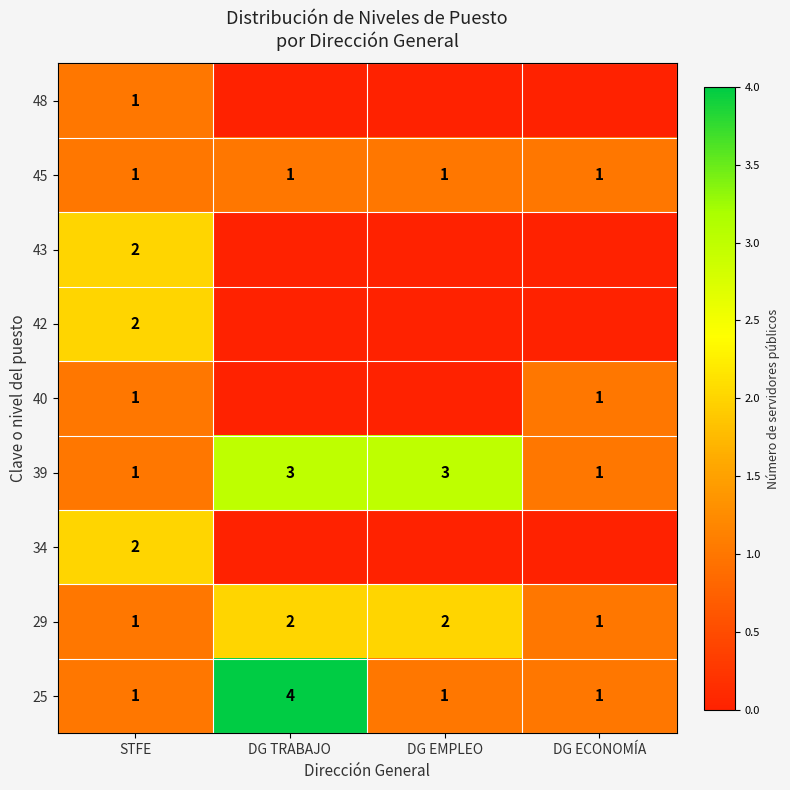

List the series in order of their peak value, highest first.

25, 39, 43, 42, 34, 29, 48, 45, 40